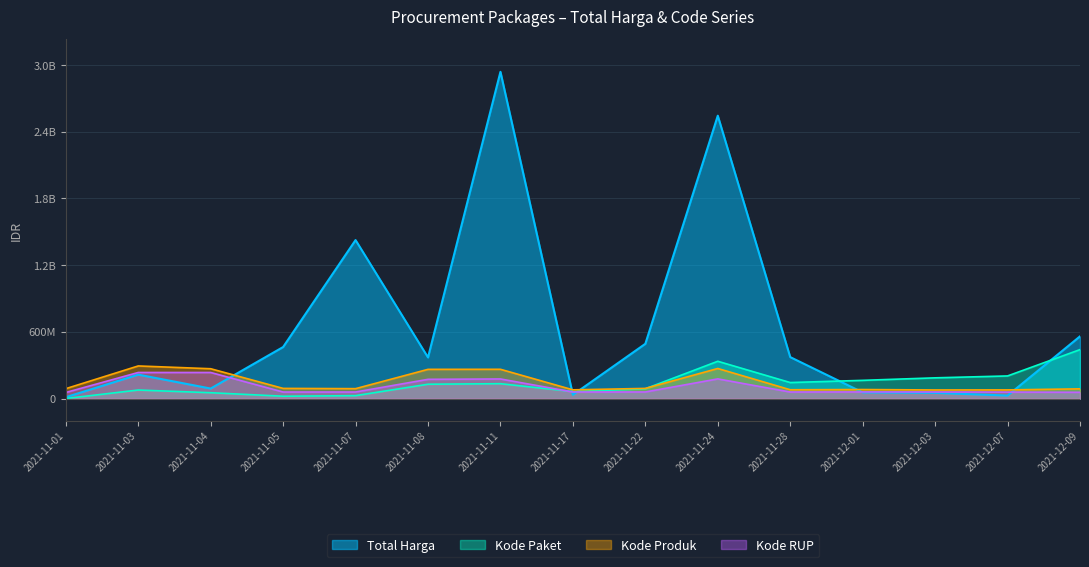

Where does the Kode Paket series first go above 129472784?

2021-11-08